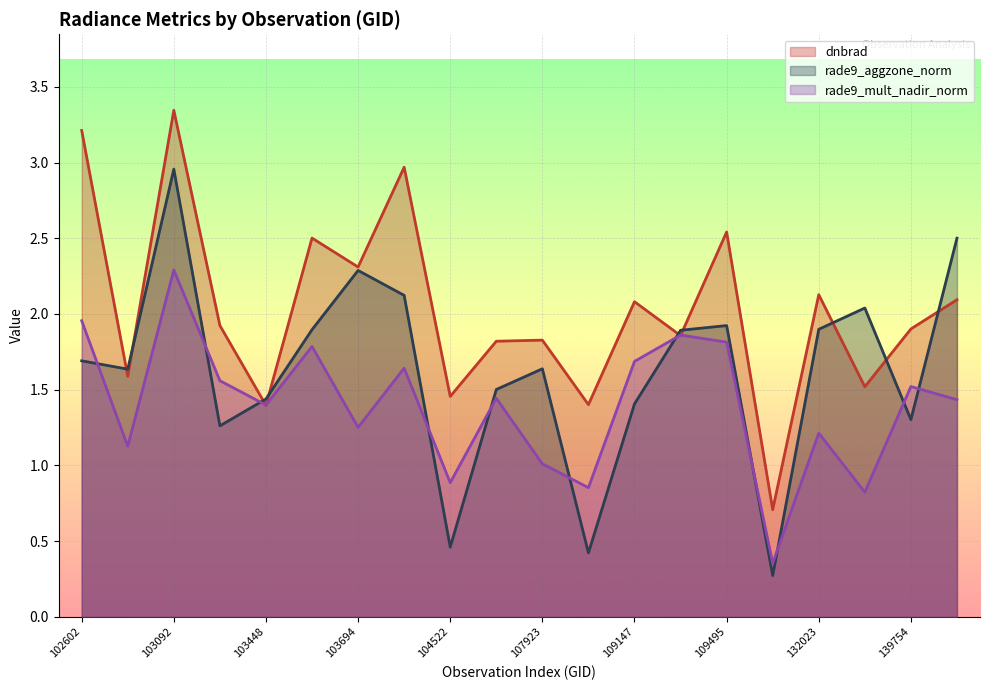

How many times do dnbrad and rade9_aggzone_norm cross each other?

9